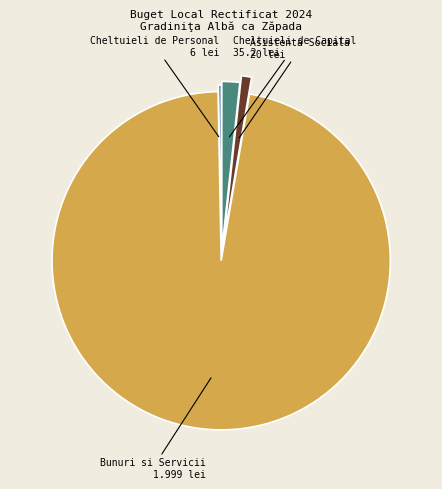

Rank the categories by value from lowest to highest.

Cheltuieli de Personal, Asistenta Sociala, Cheltuieli de Capital, Bunuri si Servicii